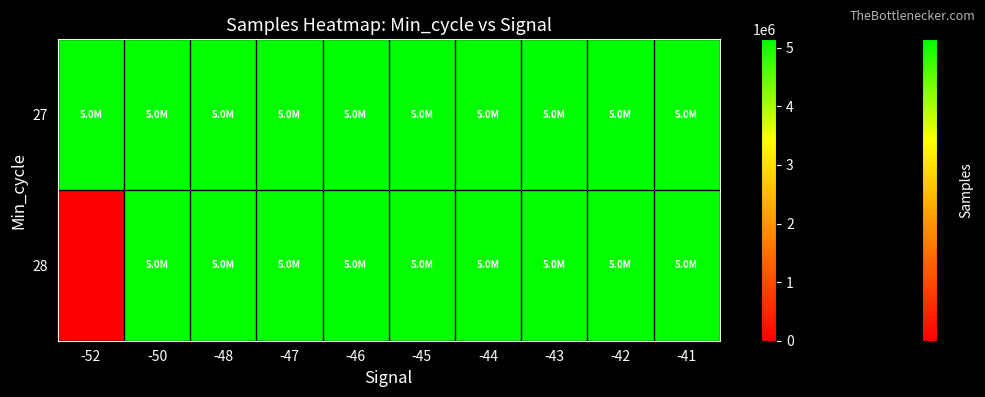

Which has a higher value, -46 or -52?

-46